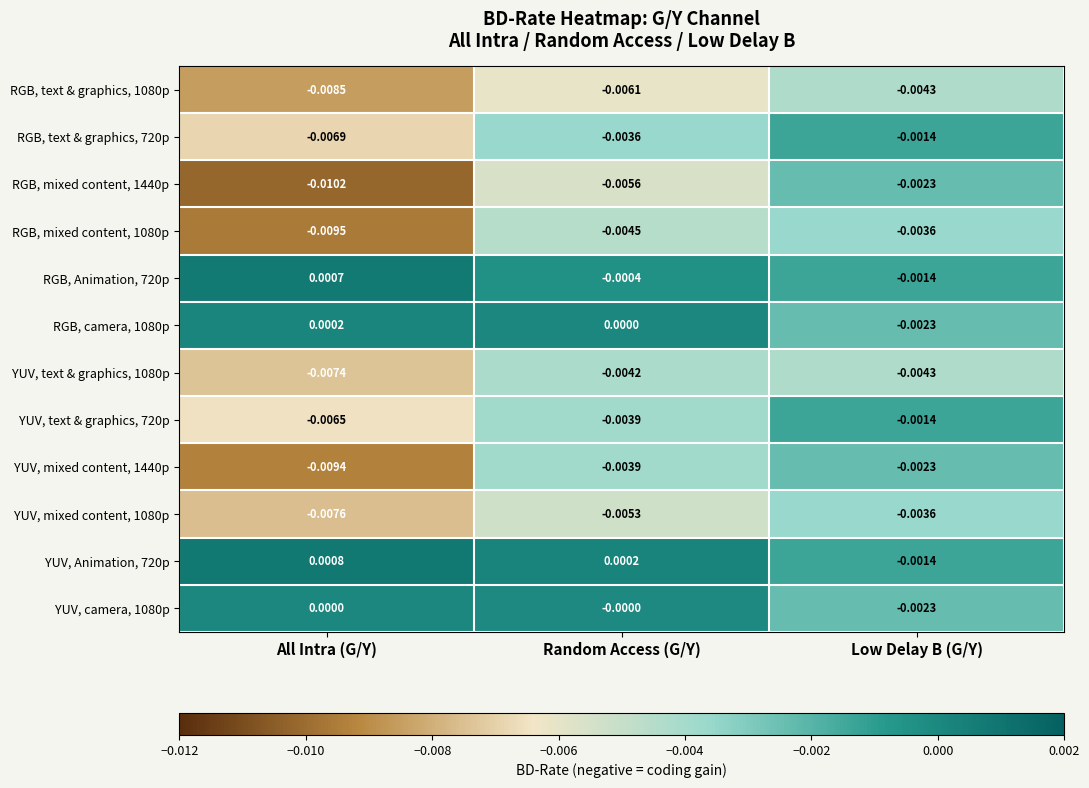

Which label corresponds to the smallest value in the chart?

All Intra (G/Y)